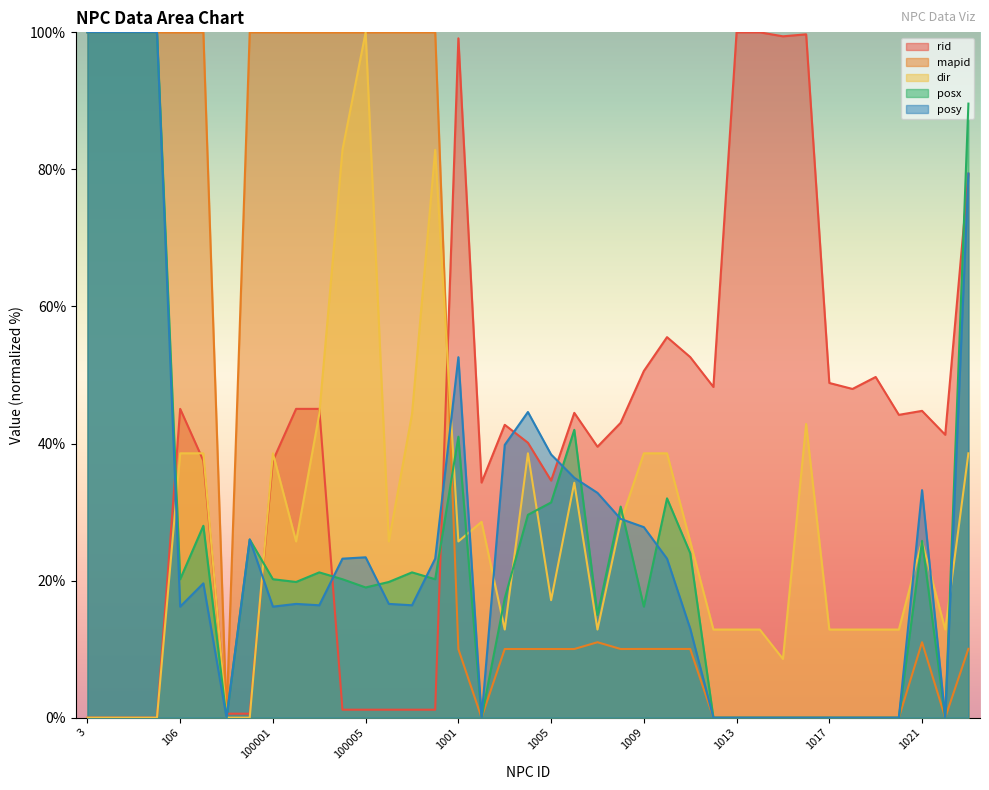

In rid, how many points are higher than both neighbors (excluding endpoints)?

8